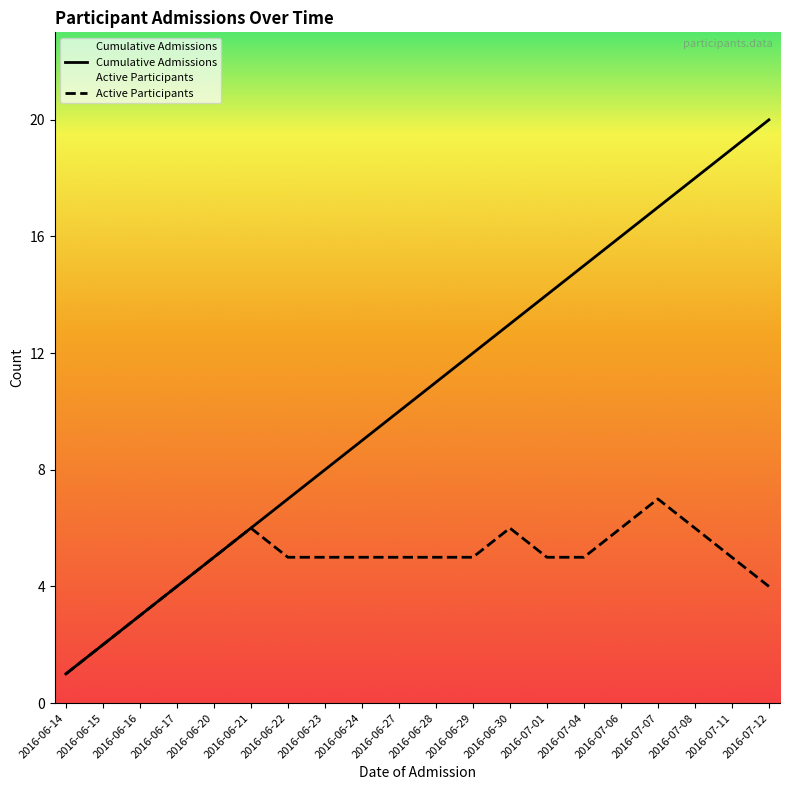

What is the difference between the Cumulative Admissions values at 2016-07-01 and 2016-06-20?

9